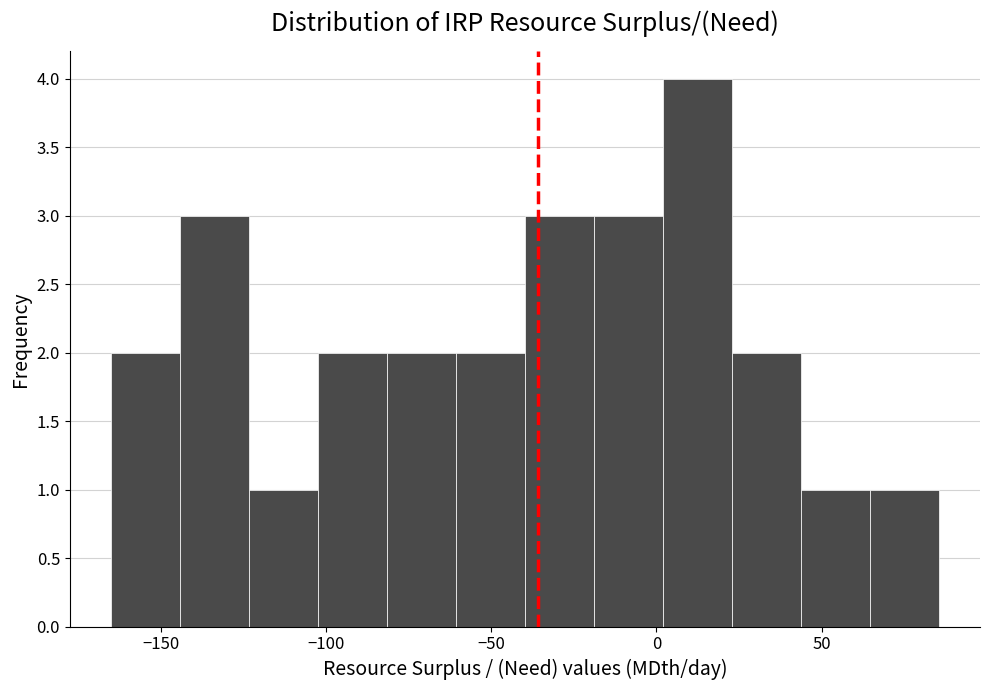

What is the height of the bar covering -165 to -145 on the x-axis? Neither the bar edges nor the heights are printed on the chart, so give them approximately, as read against the axes.

2